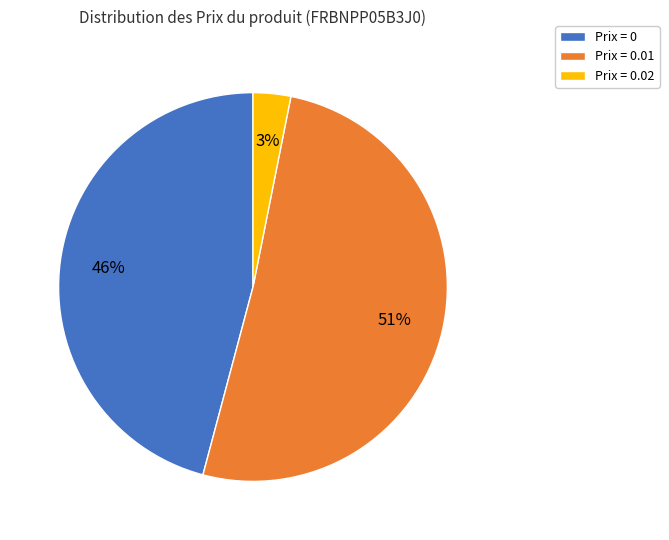

To the nearest percent, what is the average slice percentage?

33%